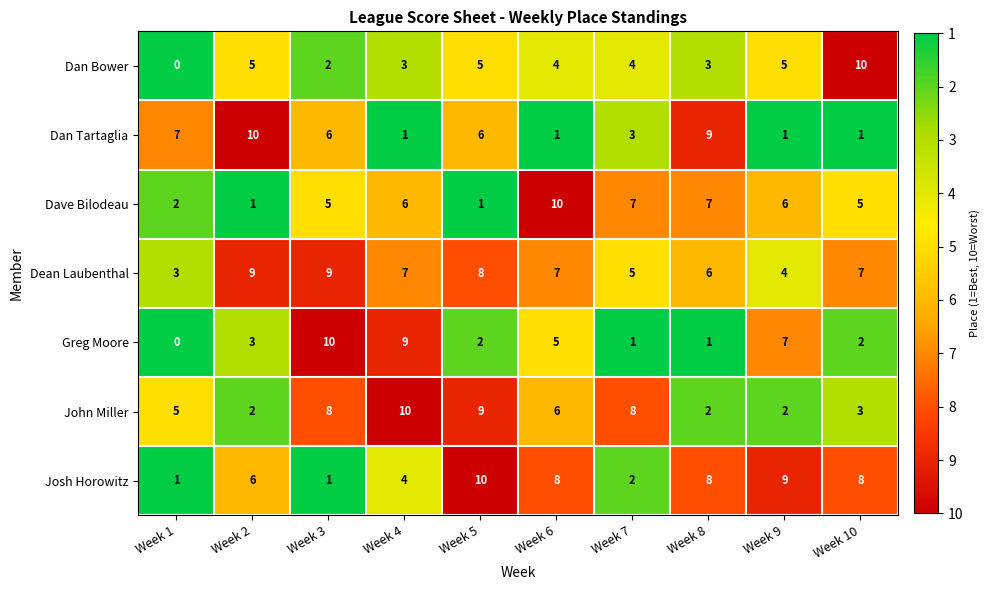

Is it true that Dan Tartaglia equals 1 at Week 10?

True